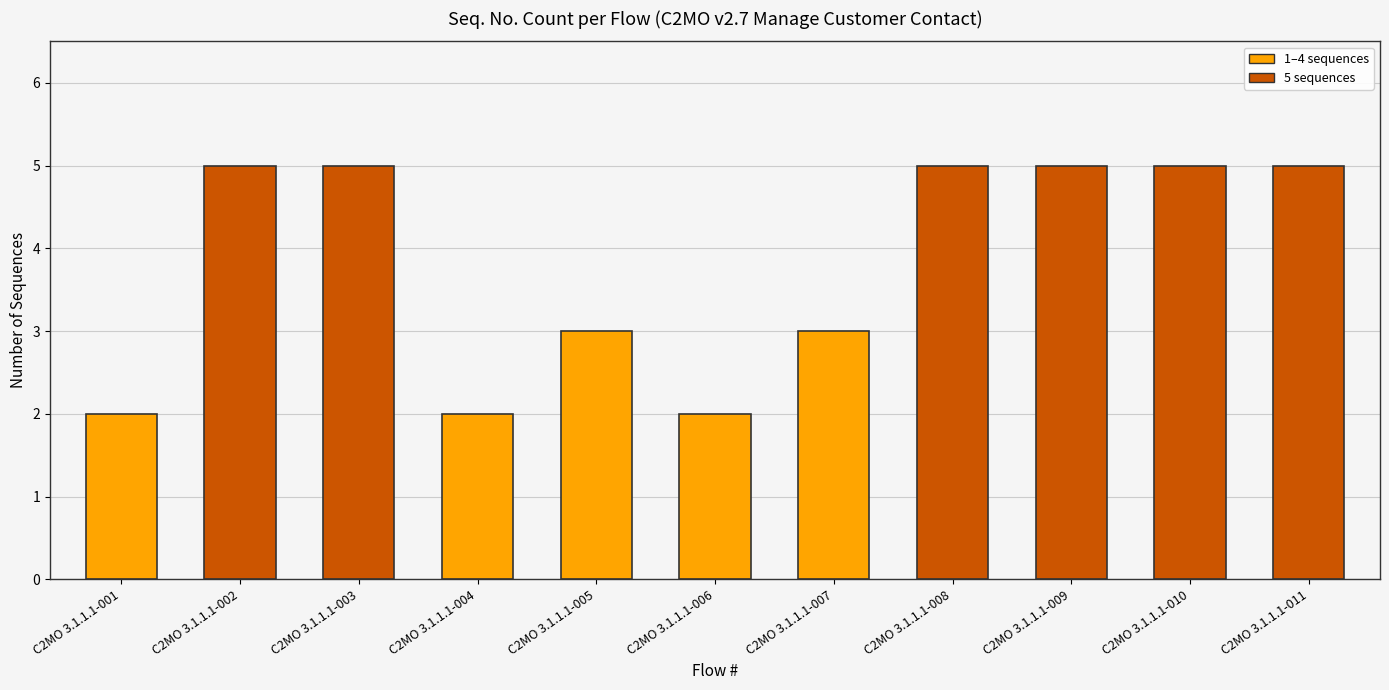

What is the value of the 1st bar from the left?

2